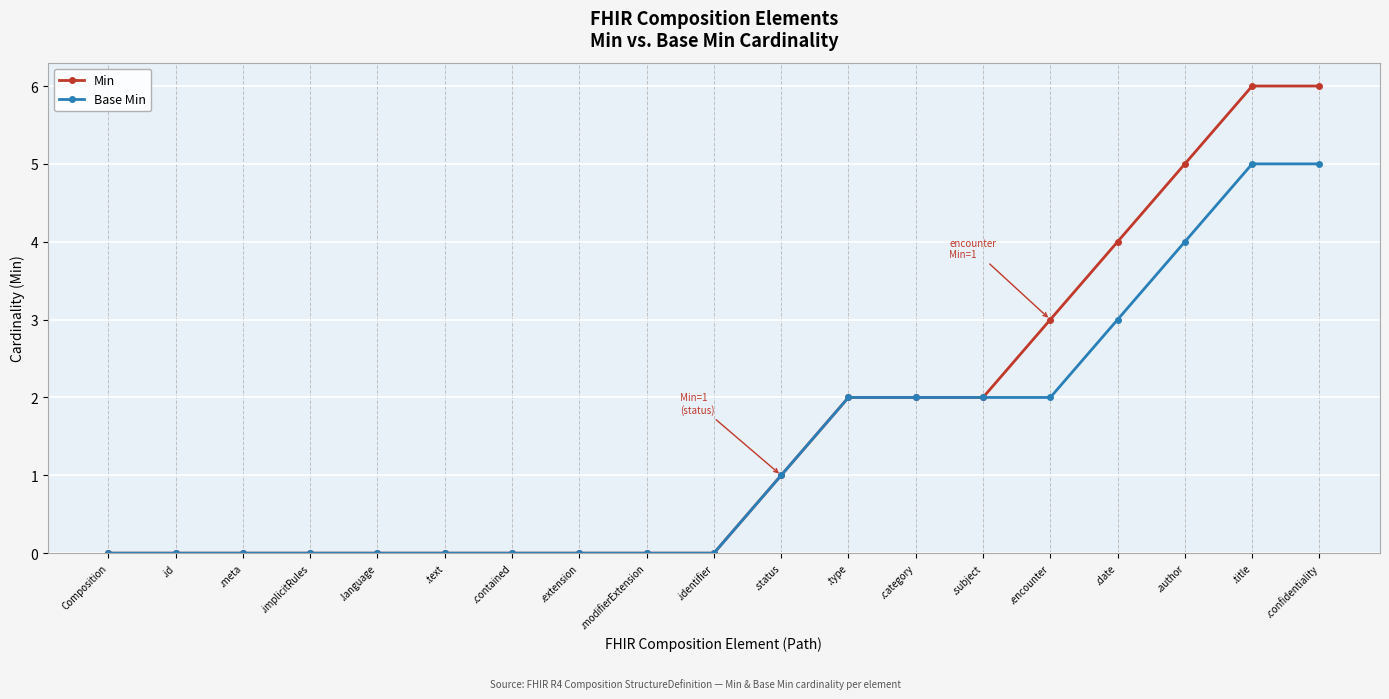

What position from the right is .title?

2